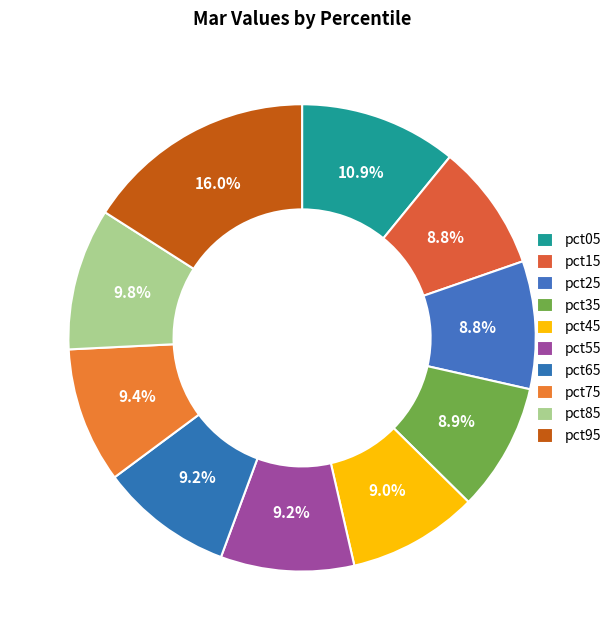

To the nearest percent, what portion does pct75 represent?

9%